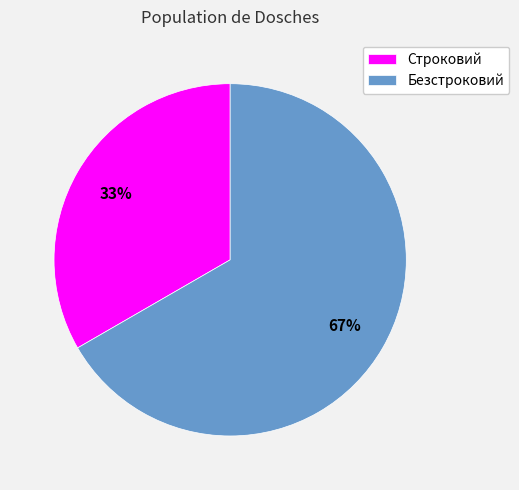

Does Строковий represent more than half of the total?

No